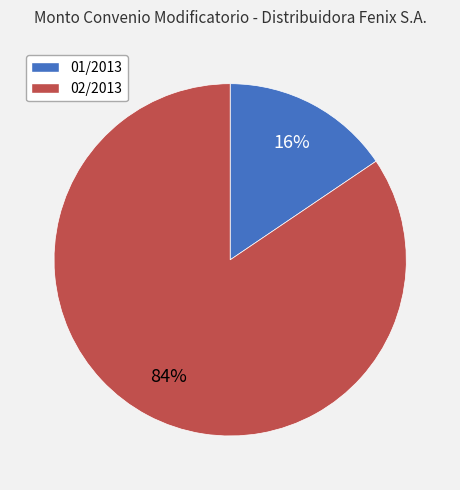

Do 01/2013 and 02/2013 together represent more than half of the pie?

Yes